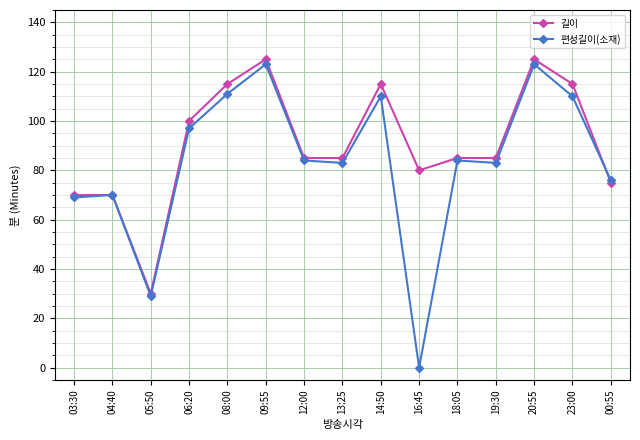

Which series has the widest spread of values?

편성길이(소재)